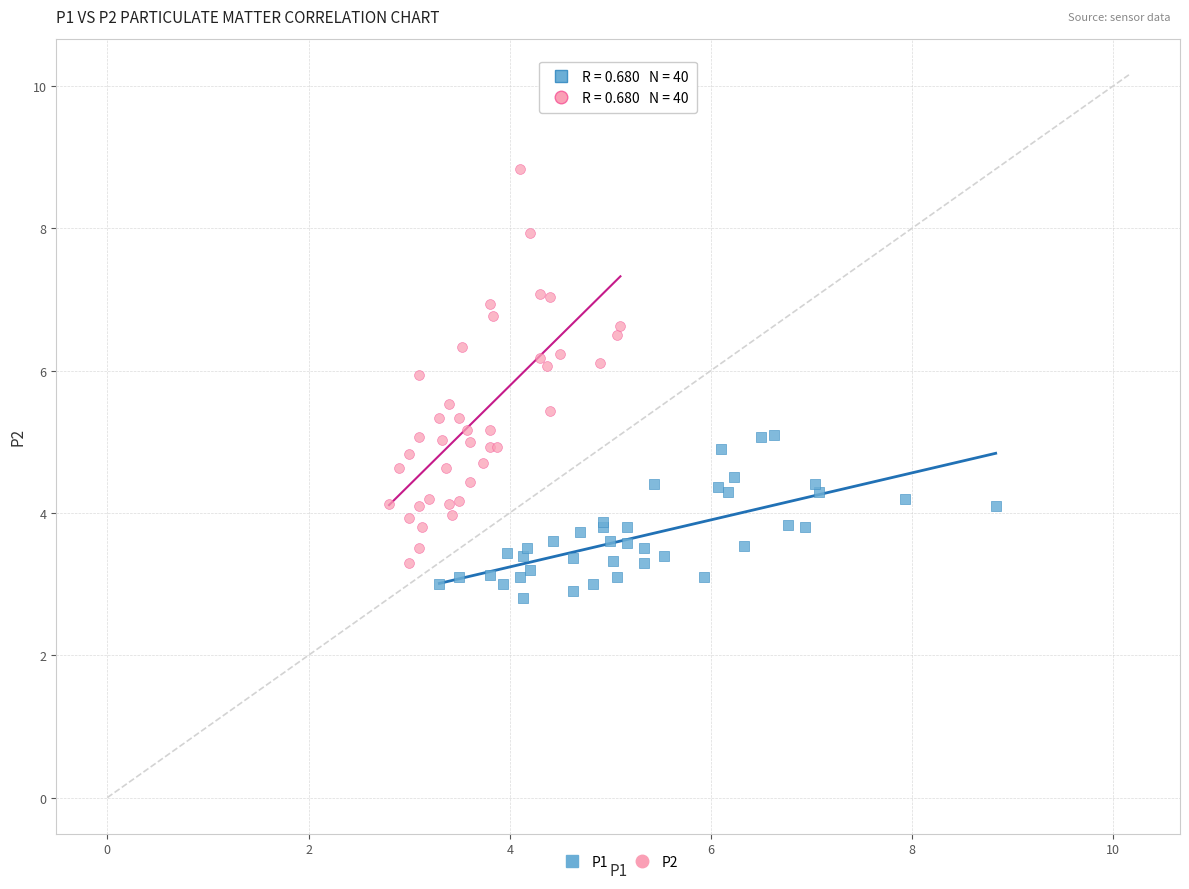

Which series has the largest Y range (max minus min)?

P2